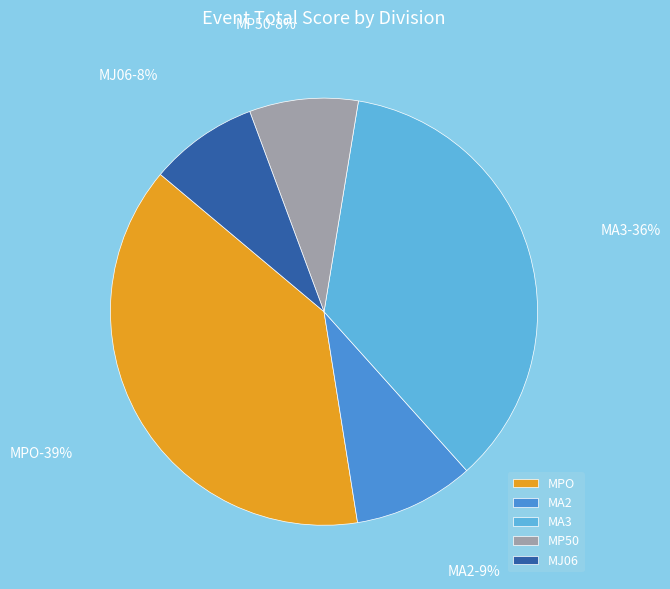

What percentage is the MA2 slice, to the nearest percent?

9%